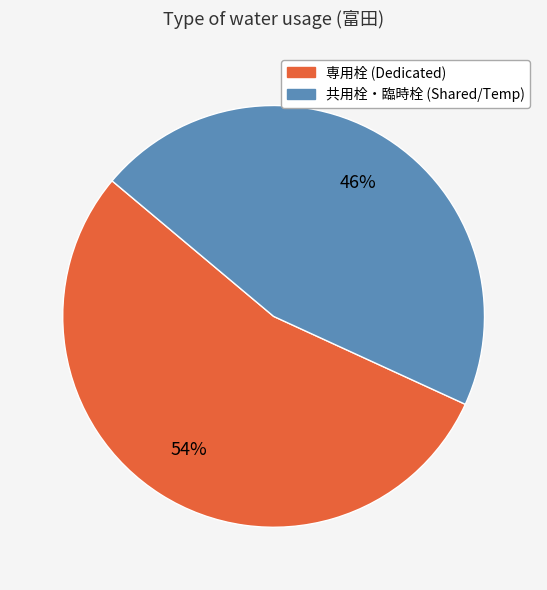

Is there any slice that represents more than half of the pie?

Yes